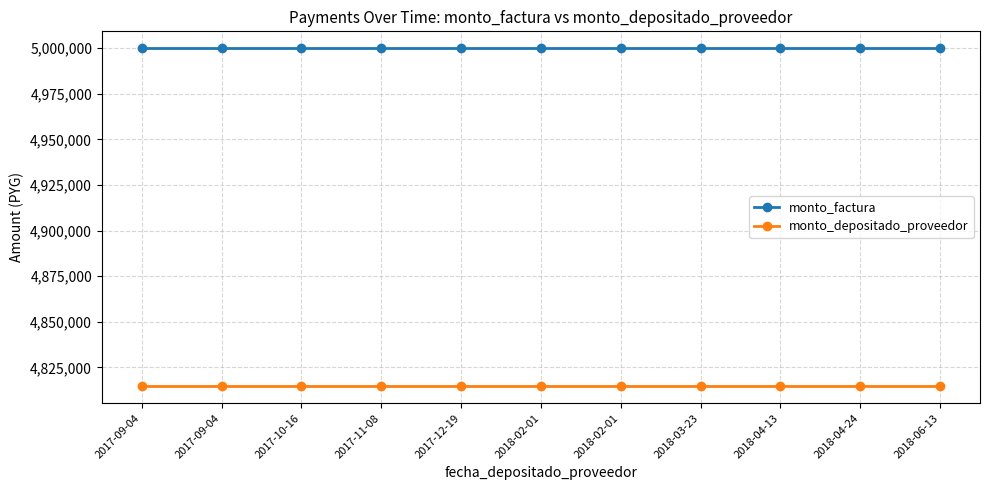

Does the chart have visible grid lines?

Yes